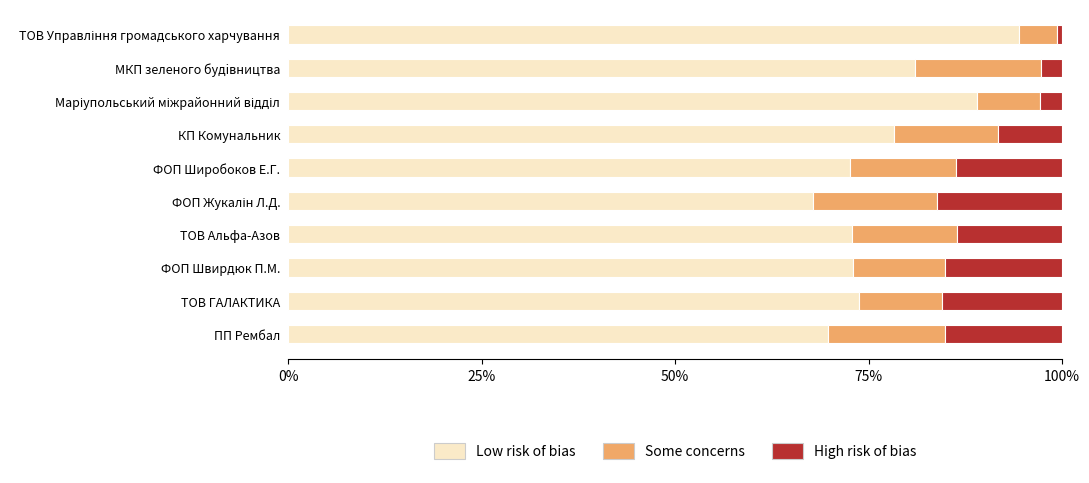

What is the total value across all series at ПП Рембал?

100.0